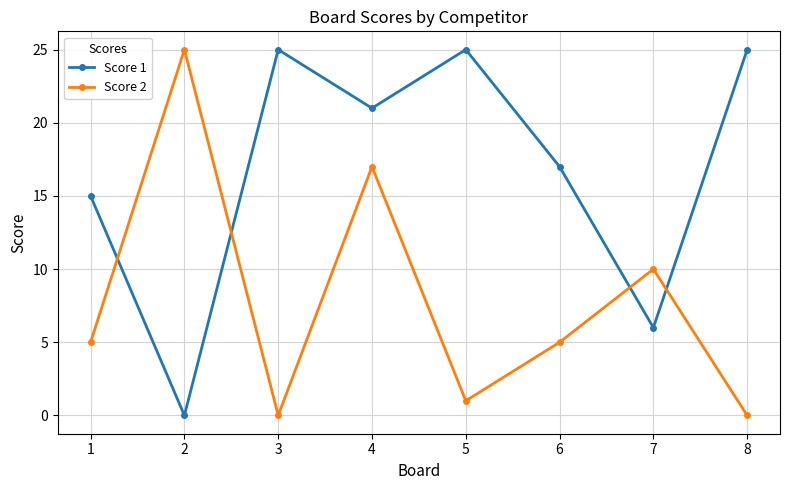

How many data points in Score 1 are less than 21?

4